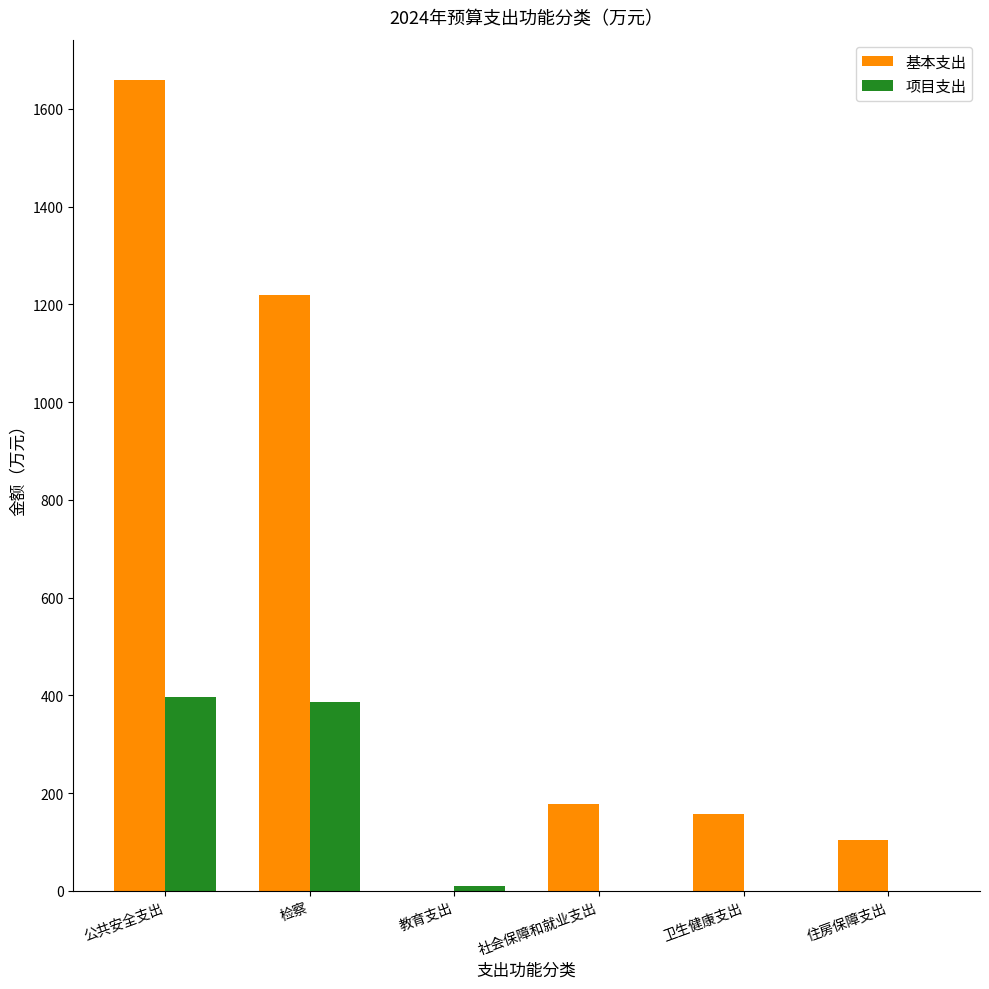

The value of 基本支出 at 住房保障支出 is 104.9. True or false?

True